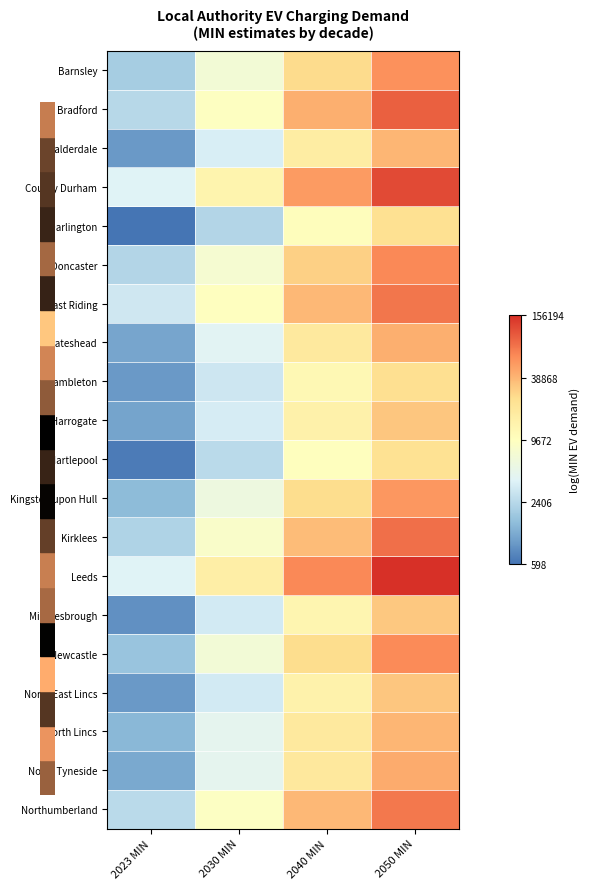

At which category is the sum across all series the highest?

2050 MIN